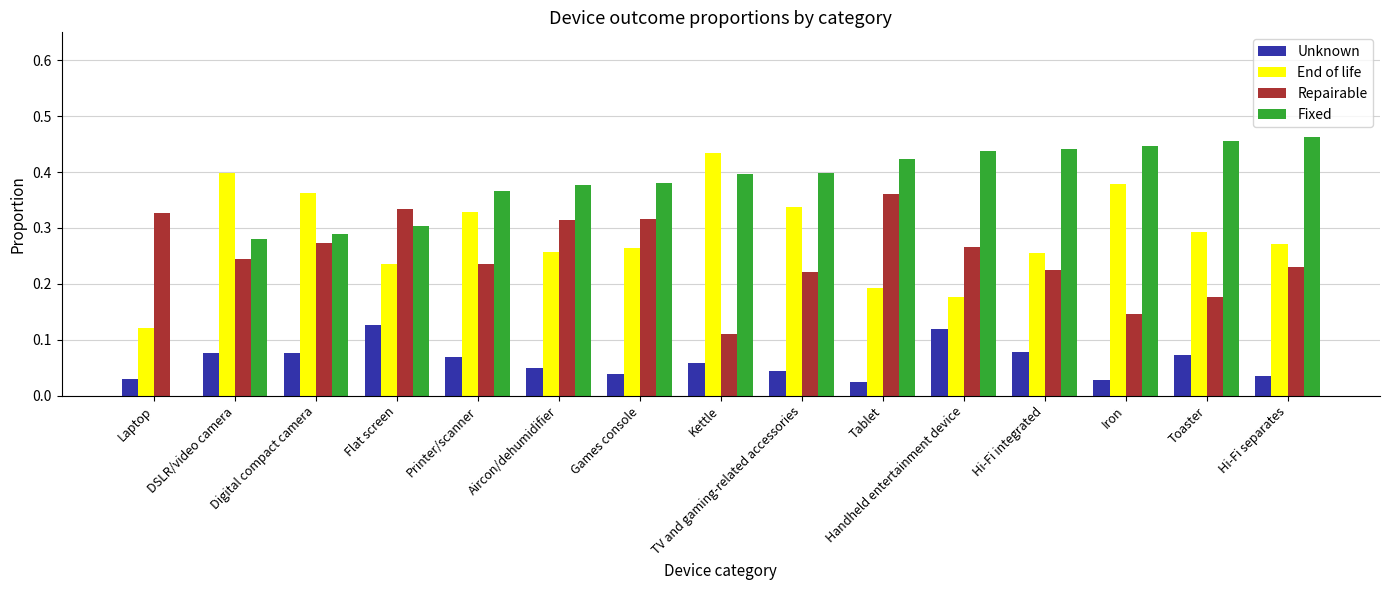

What is the sum of all Repairable values?

3.8